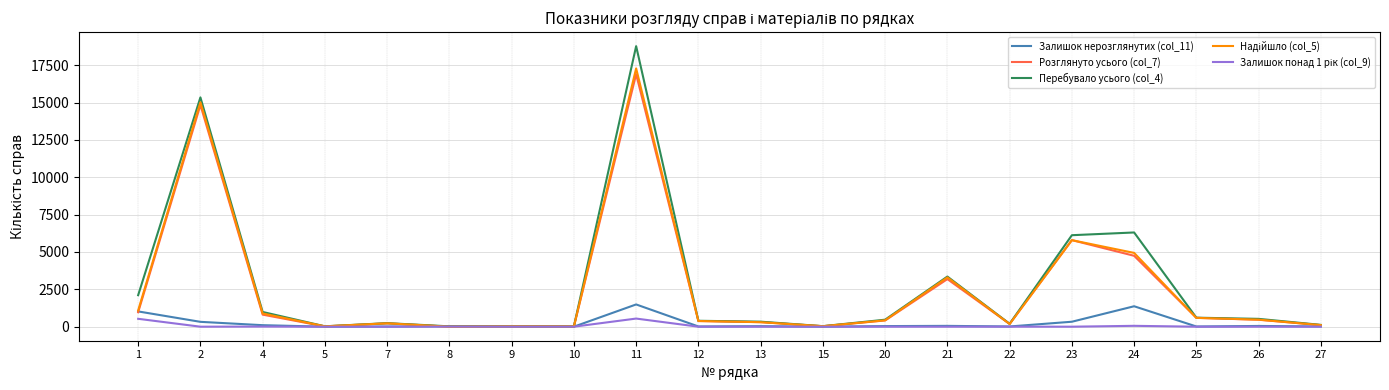

What is the greatest value displayed?

18775